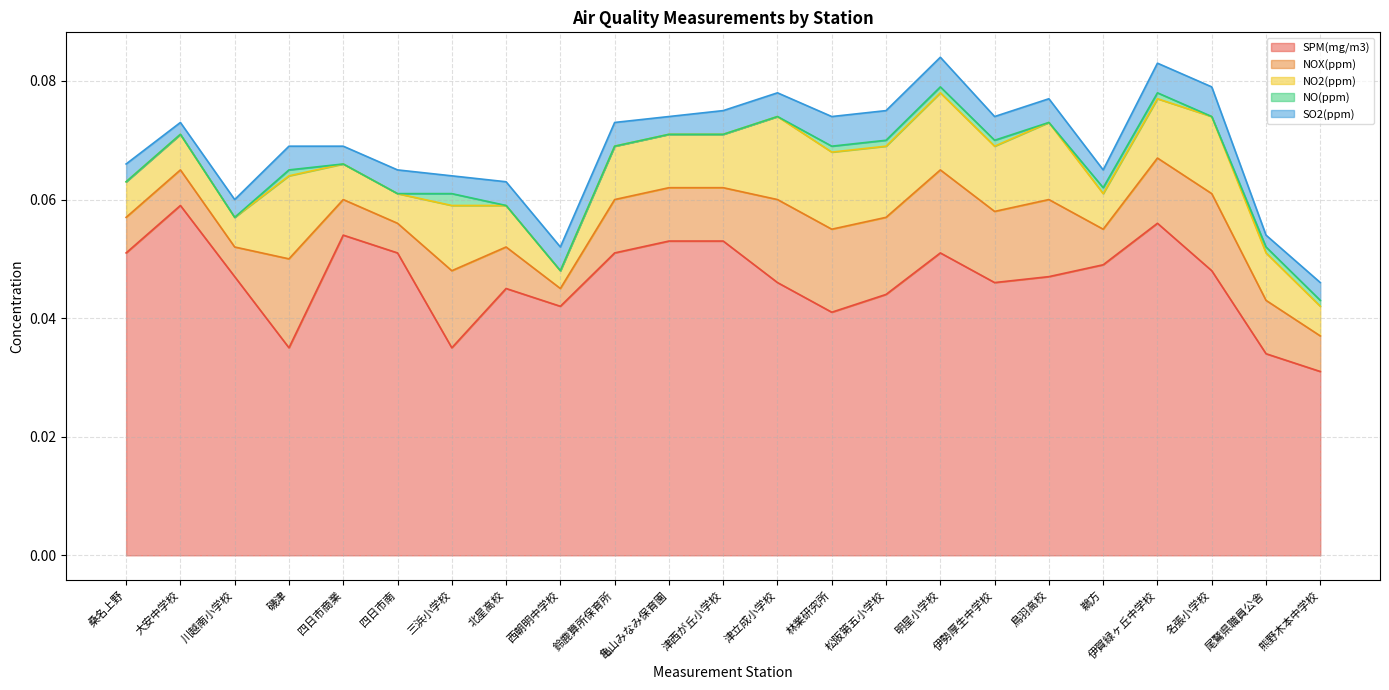

What is the sum of all SPM(mg/m3) values?

1.1